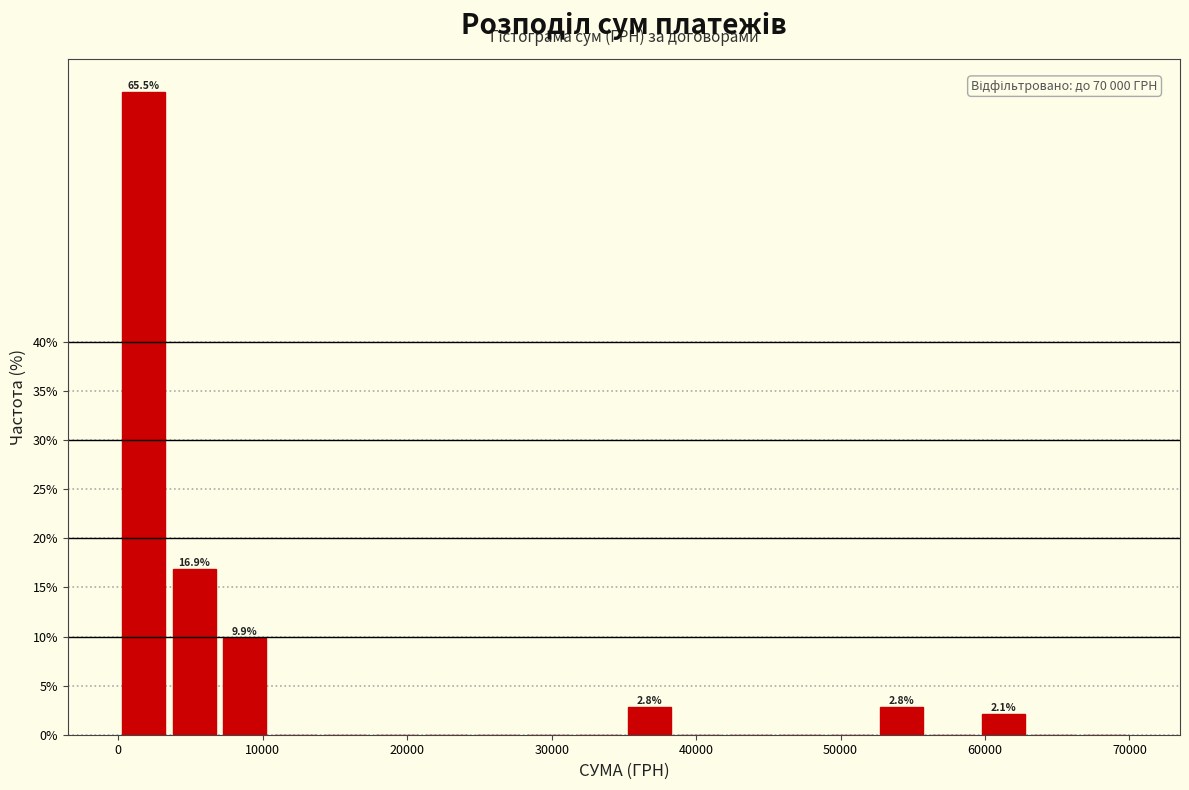

Read against the x-axis, roughly where is the centre of the tallest bar?

2000